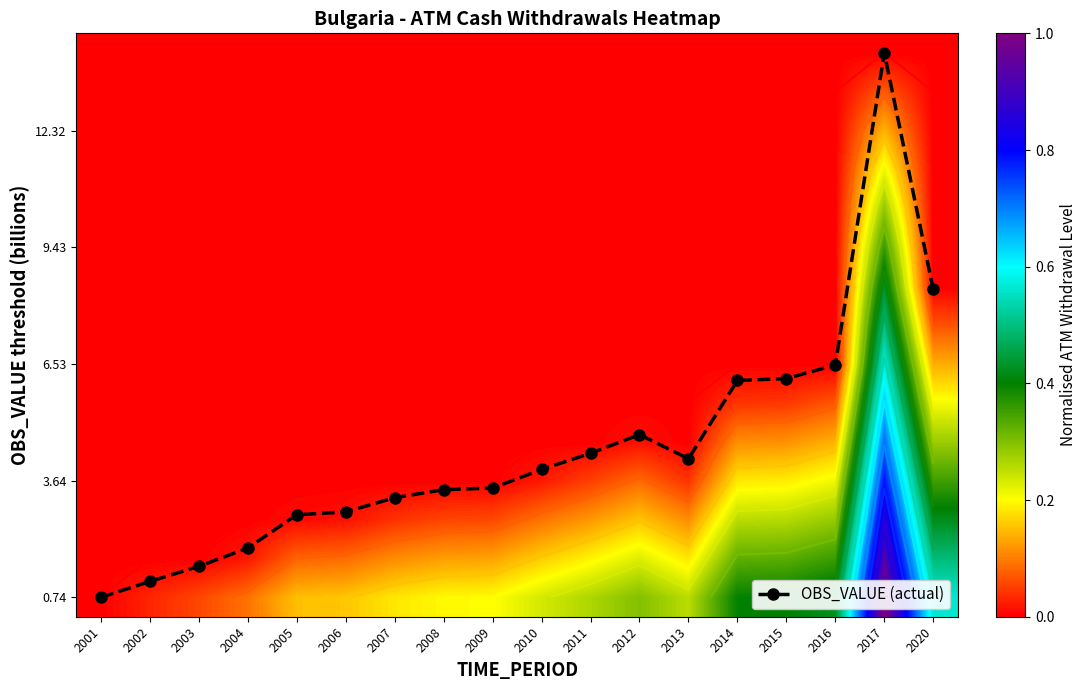

Which category has the highest value in the 0.74 series?

2017